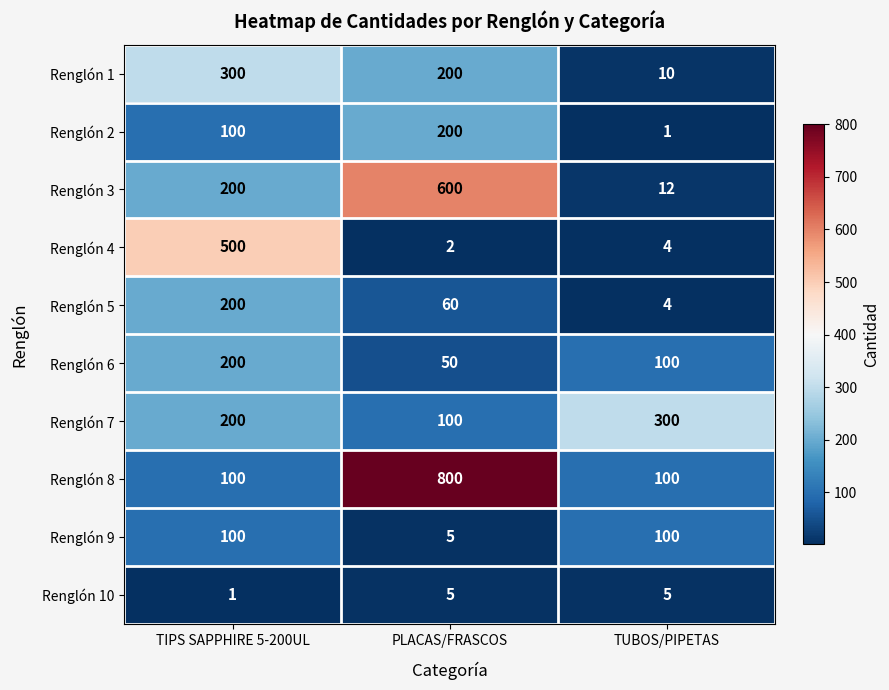

The value of Renglón 9 at PLACAS/FRASCOS is 2. True or false?

False